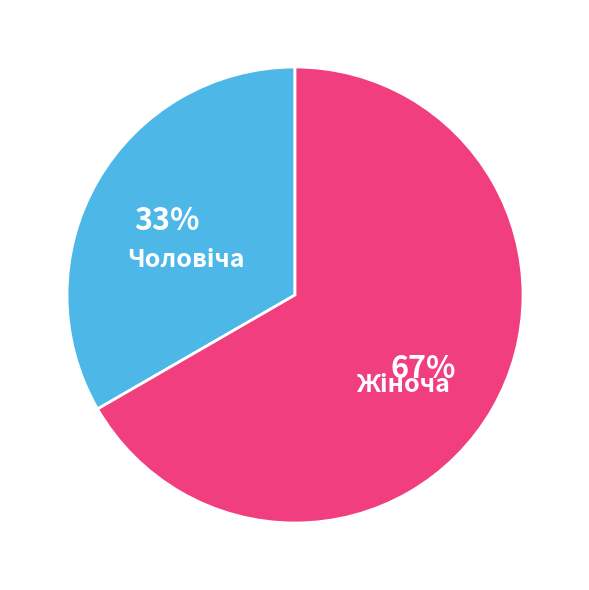

Does any single category account for the majority?

Yes